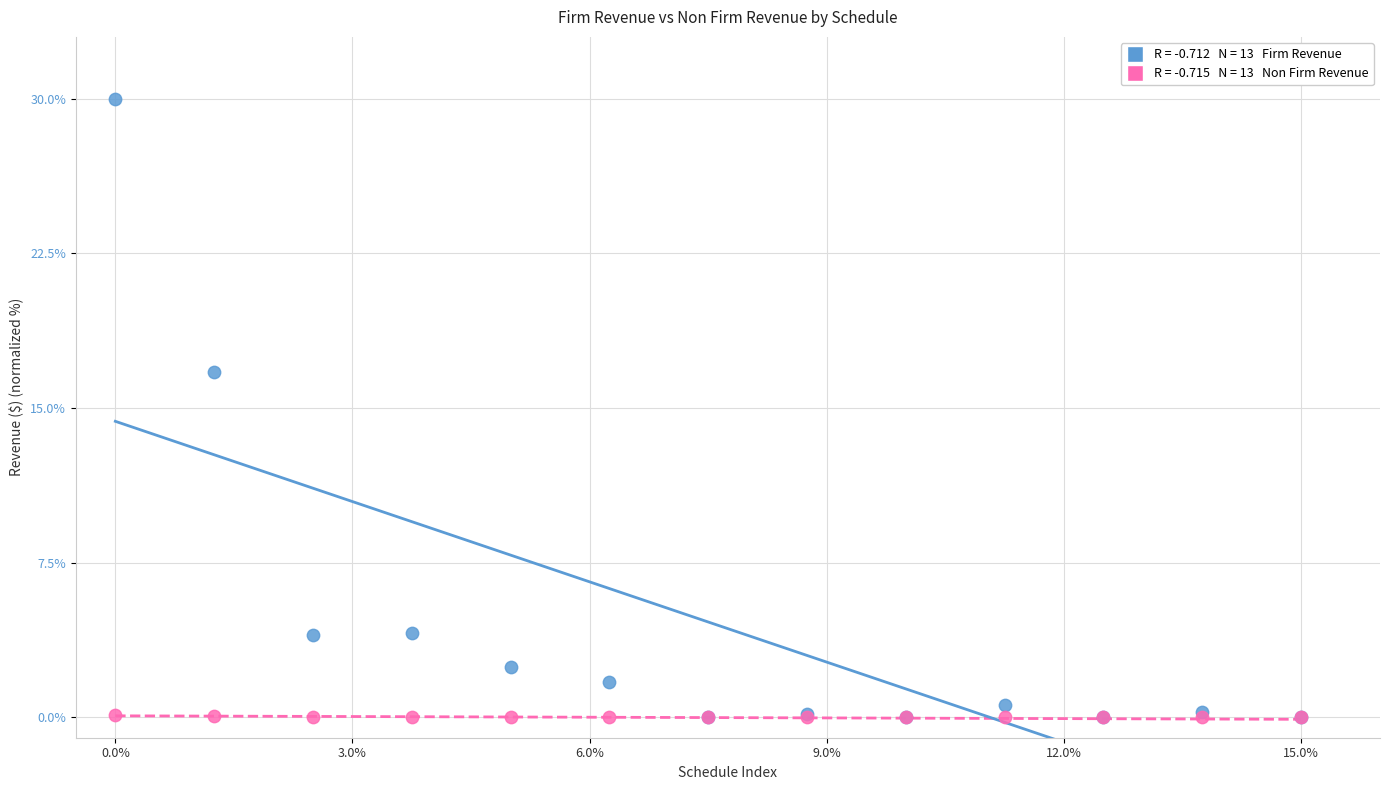

Across all series, what Y value is closest to 15?

16.7